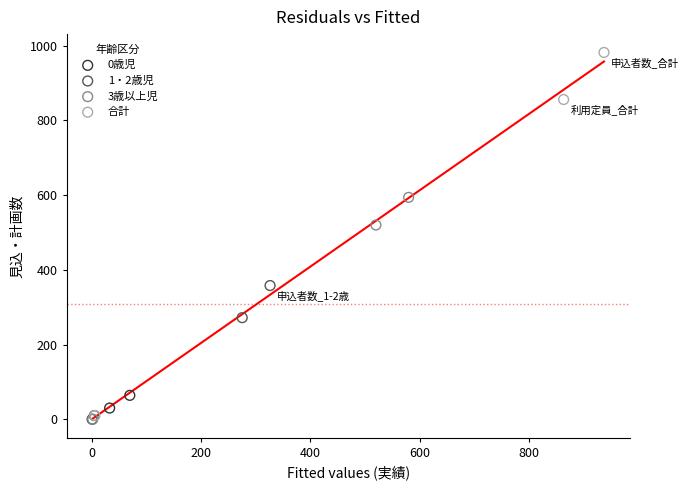

Which series has the widest spread of Y values?

合計